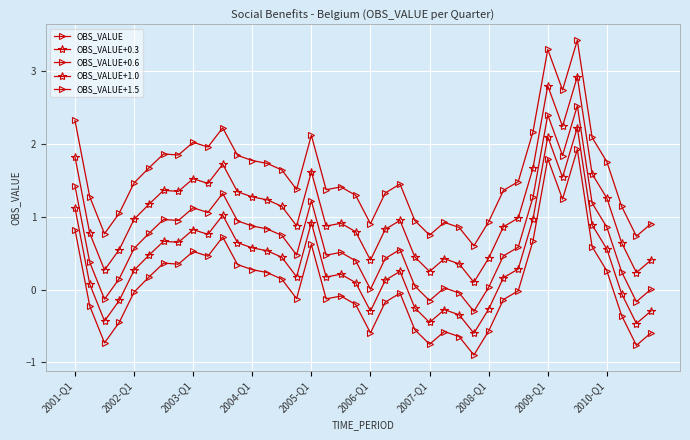

How many lines are shown in the chart?

5